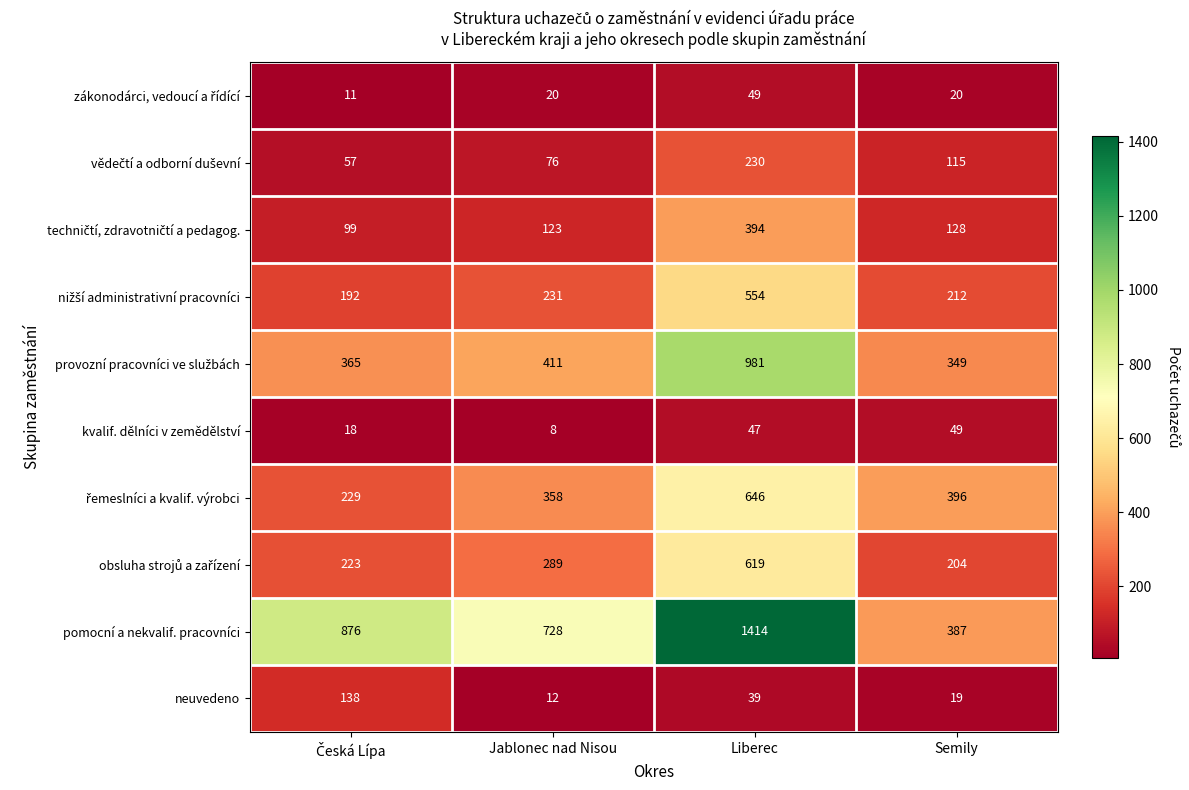

What value does the kvalif. dělníci v zemědělství series have at Semily, to the nearest 10?

50